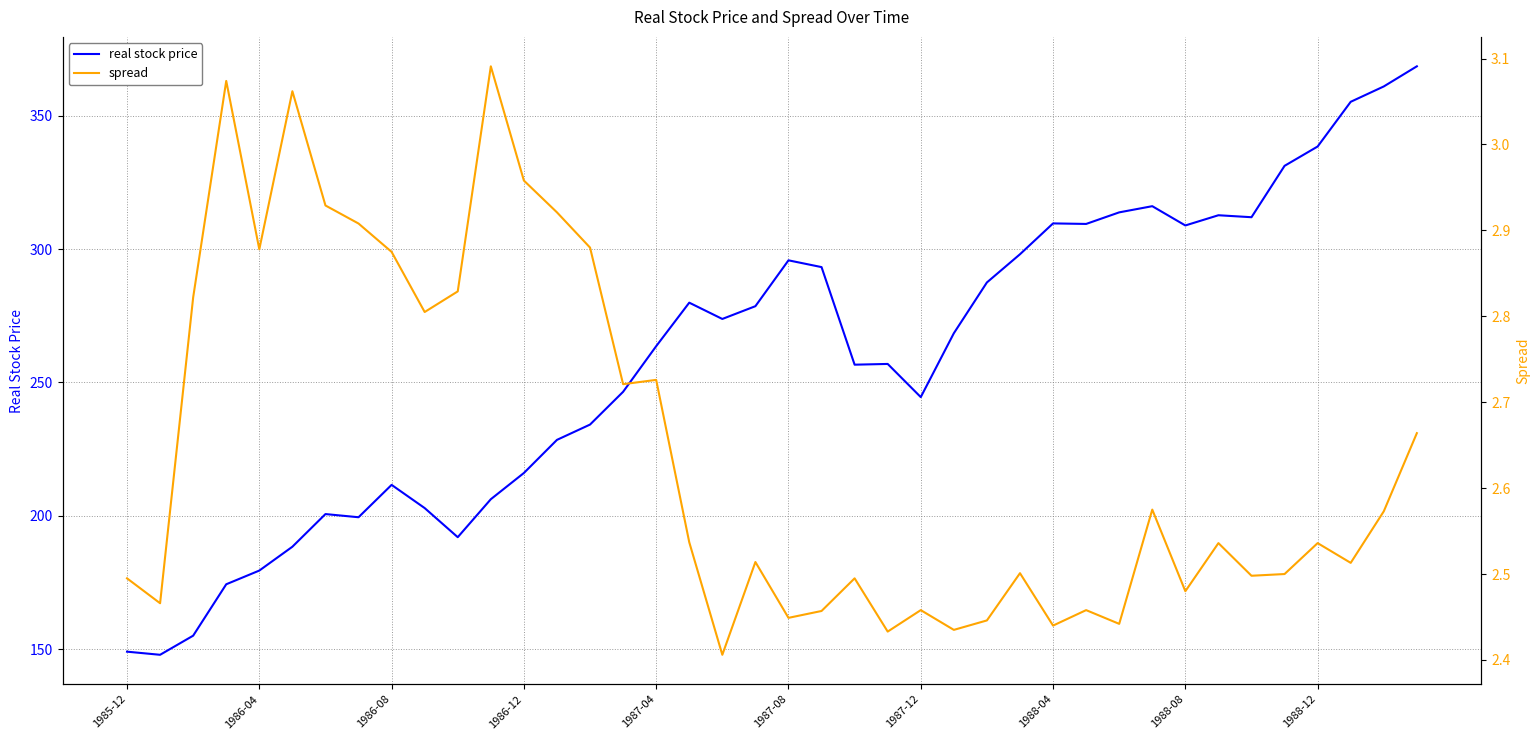

True or false: real stock price has a value of 514.2 at 1988-08.

False